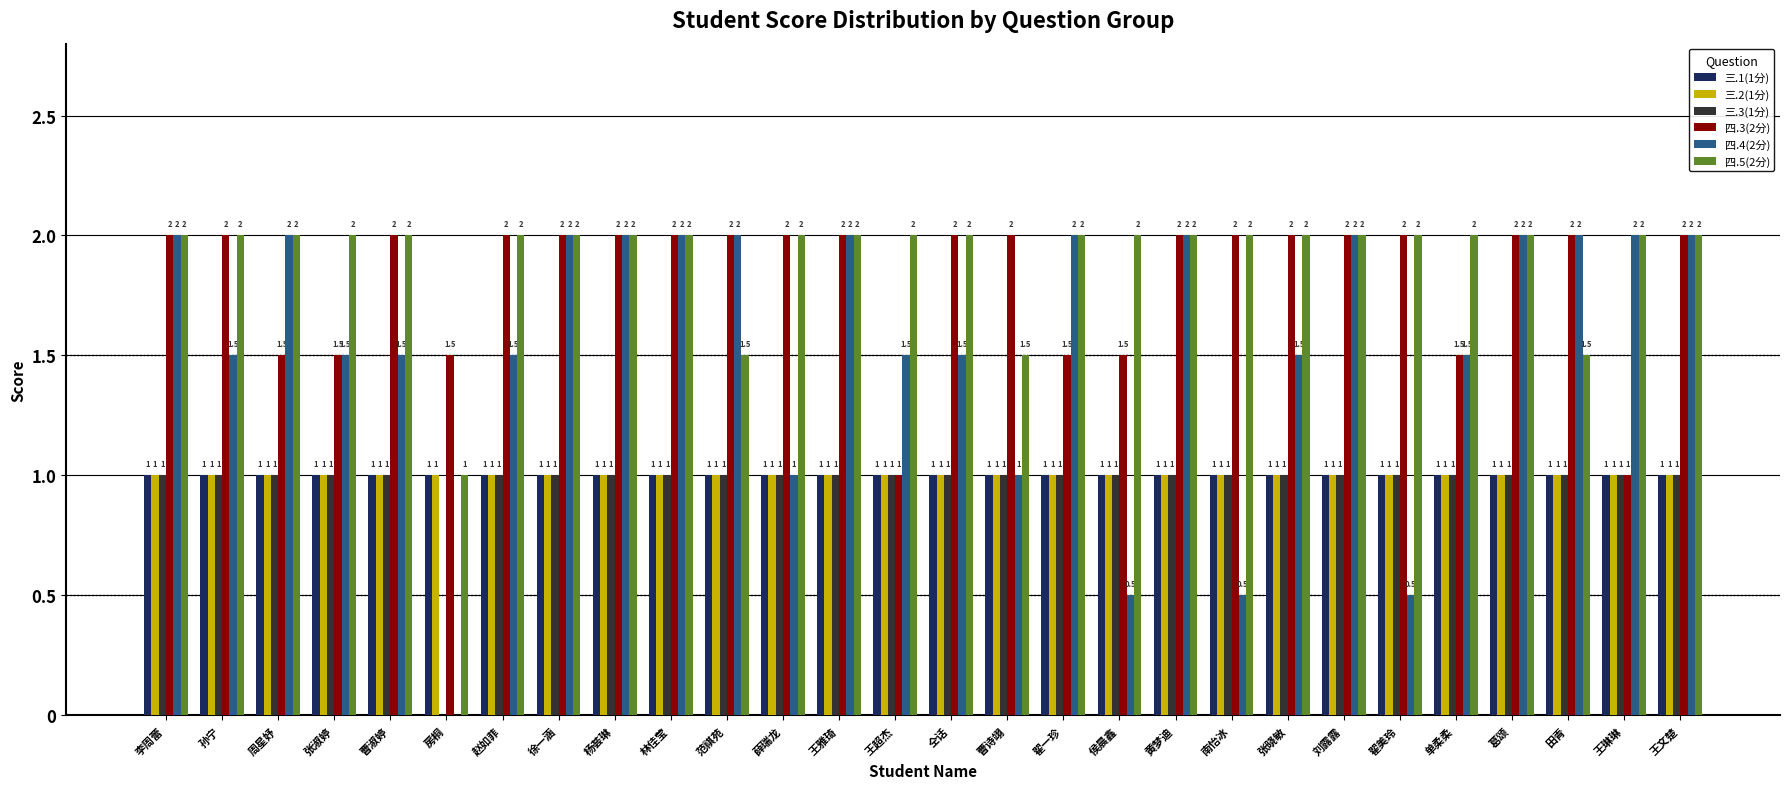

What is the maximum value for 四.3(2分)?

2.0